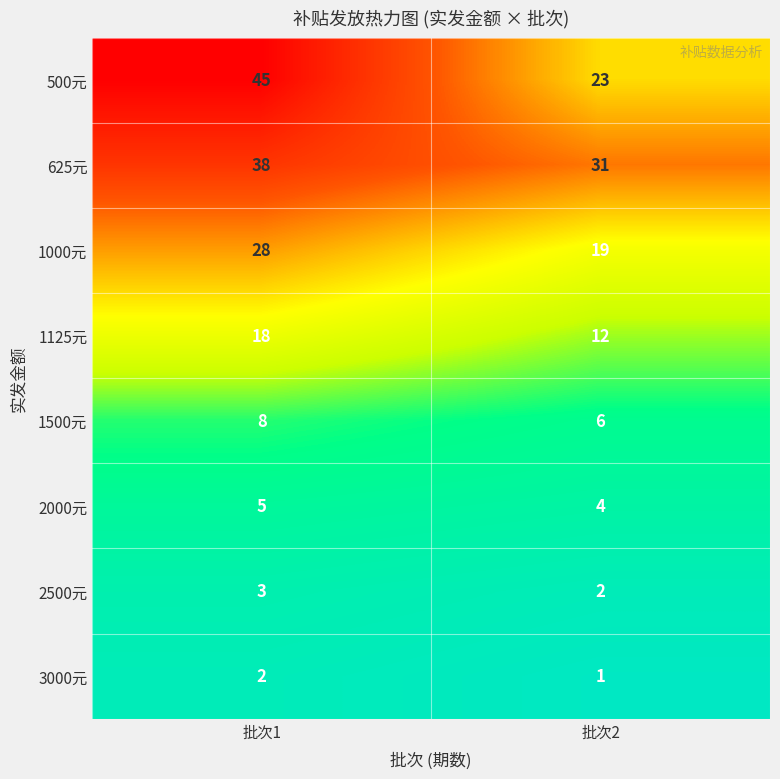

Between 批次1 and 批次2, which series saw the biggest shift?

500元